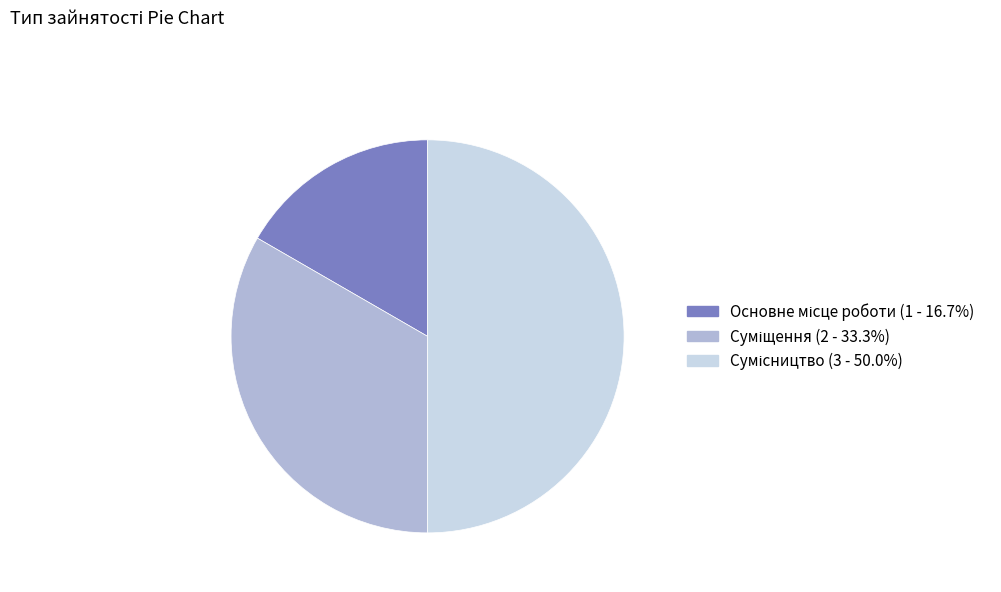

How many segments does this pie chart have?

3